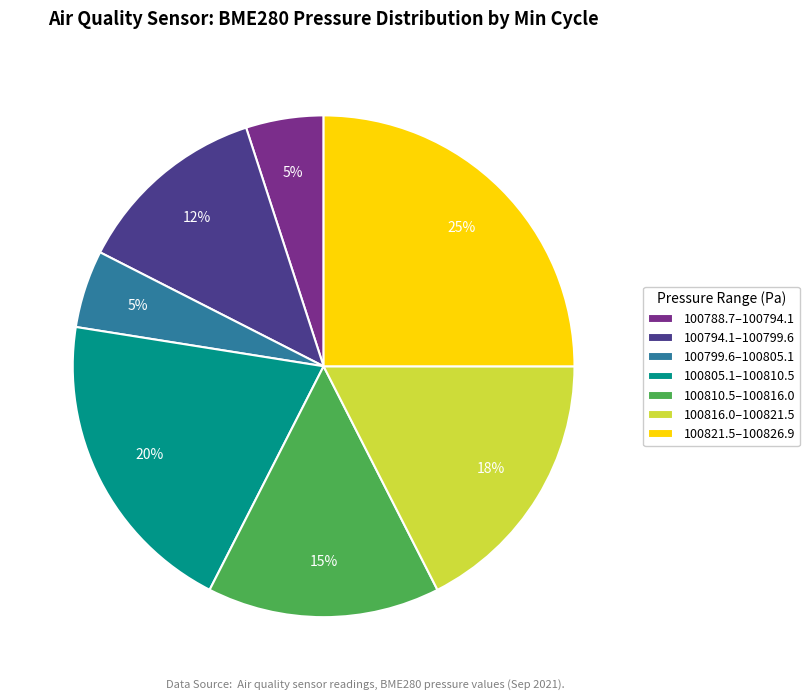

Combined, do 100810.5–100816.0 and 100805.1–100810.5 account for over 50%?

No